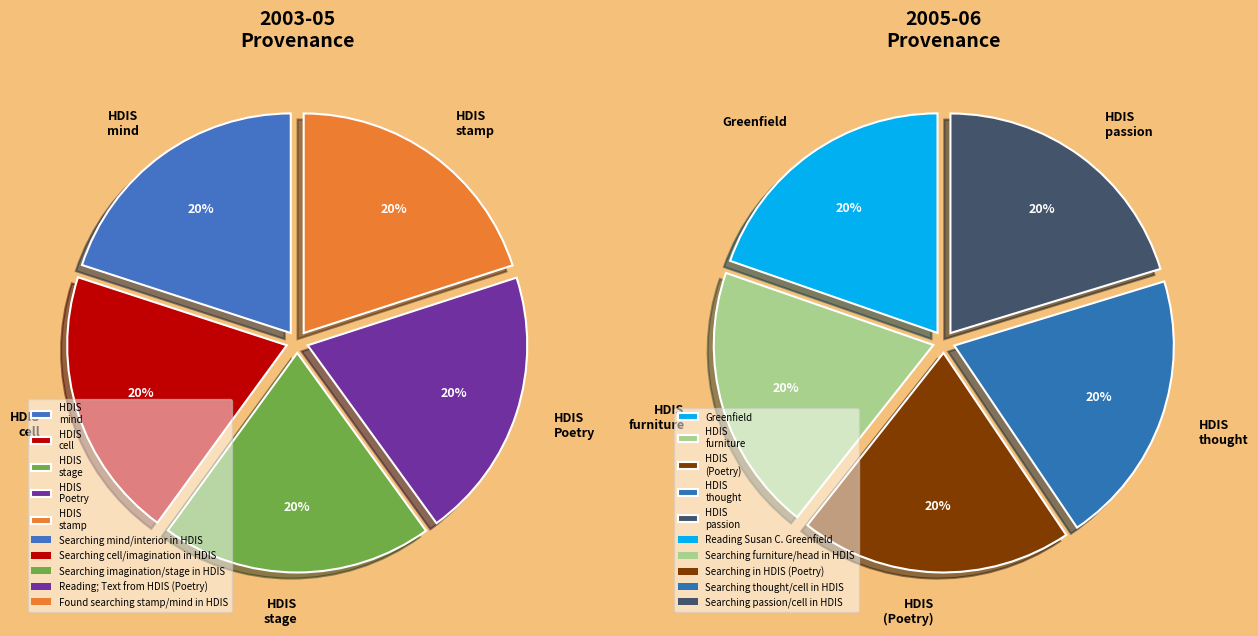

Is it true that Searching in HDIS (Poetry) is 1% of the pie?

False